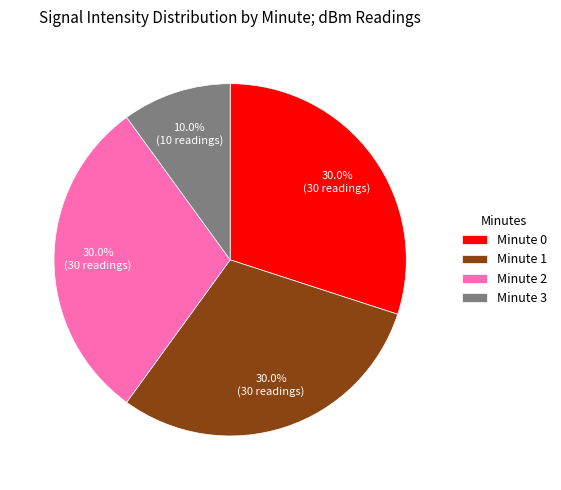

What percentage is the Minute 0 slice, to the nearest percent?

30%